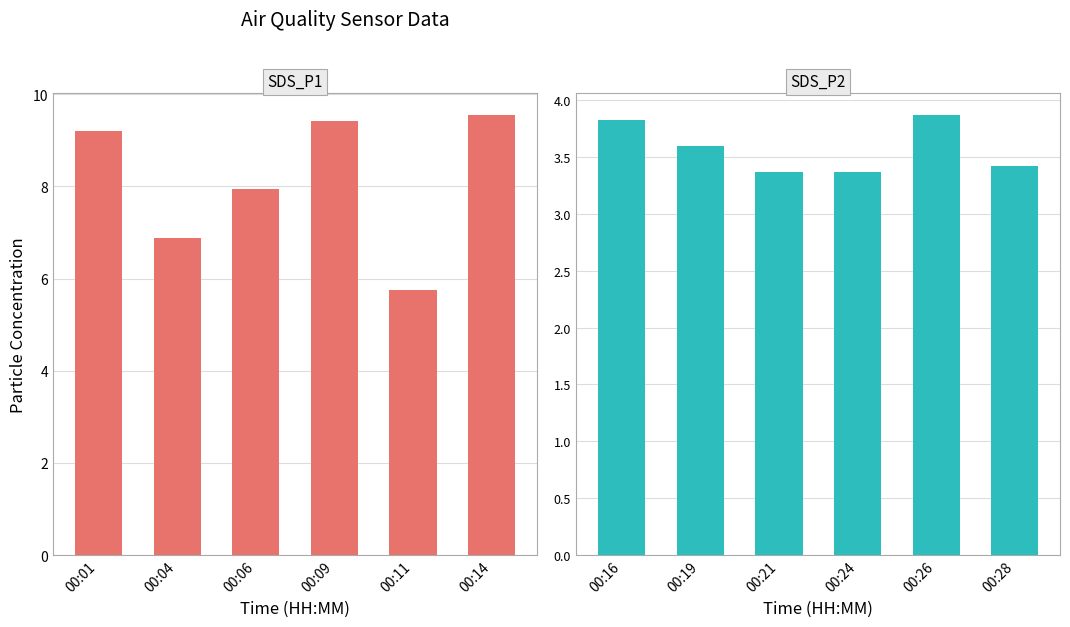

What are all the series names shown in the legend?

SDS_P1, SDS_P2